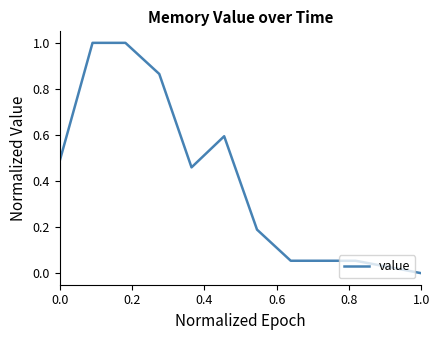

What is the difference between the maximum and minimum values?

1.0